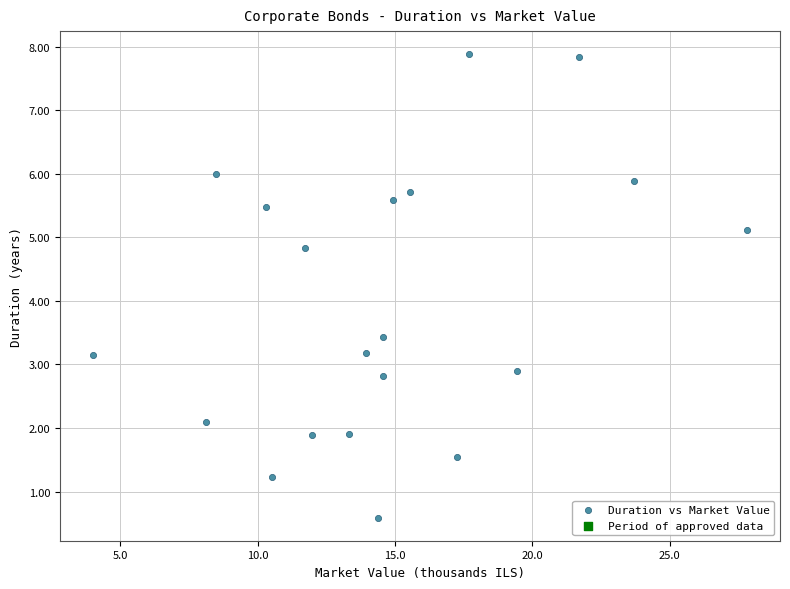

What is the range of Y values (max minus min)?

7.3